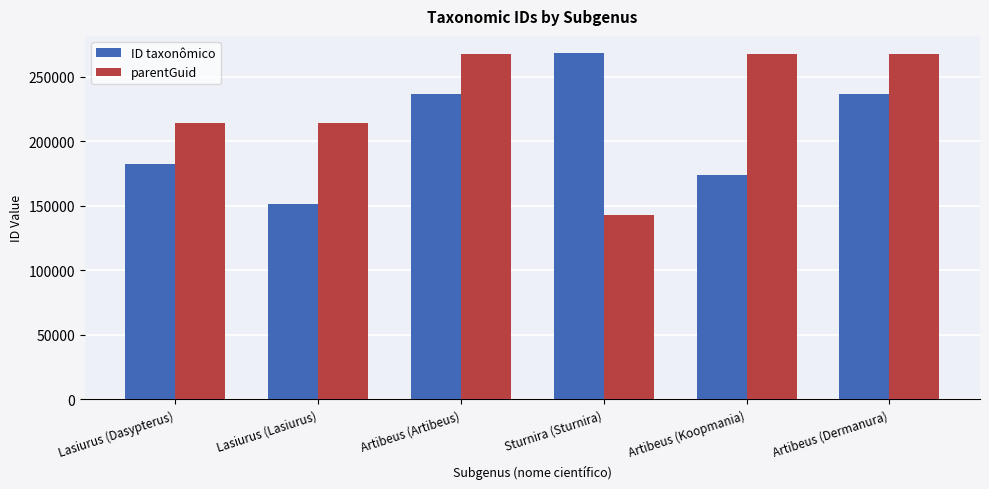

What is the sum of all ID taxonômico values?

1250476